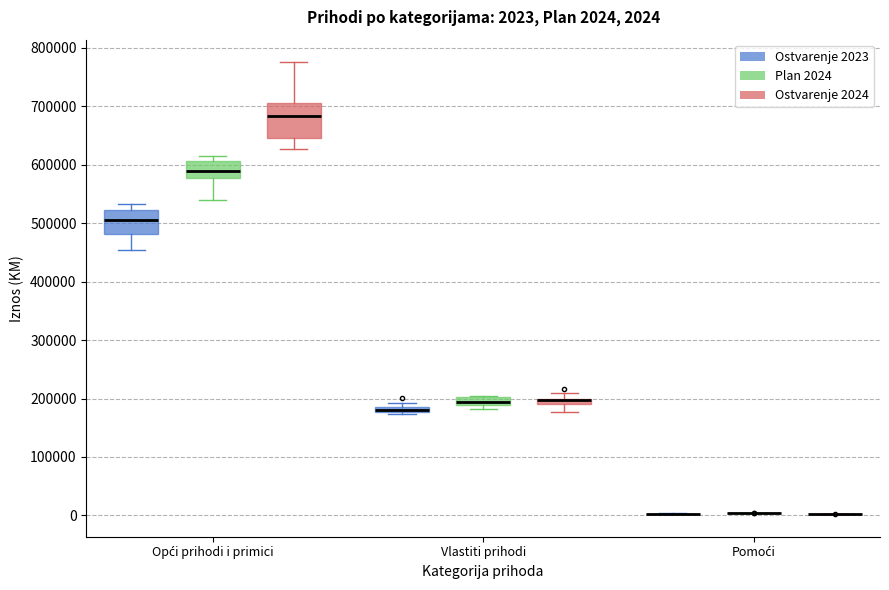

Comparing the boxes themselves (not the whiskers), which one is the tallest?

Opći prihodi i primici (Ostvarenje 2024)